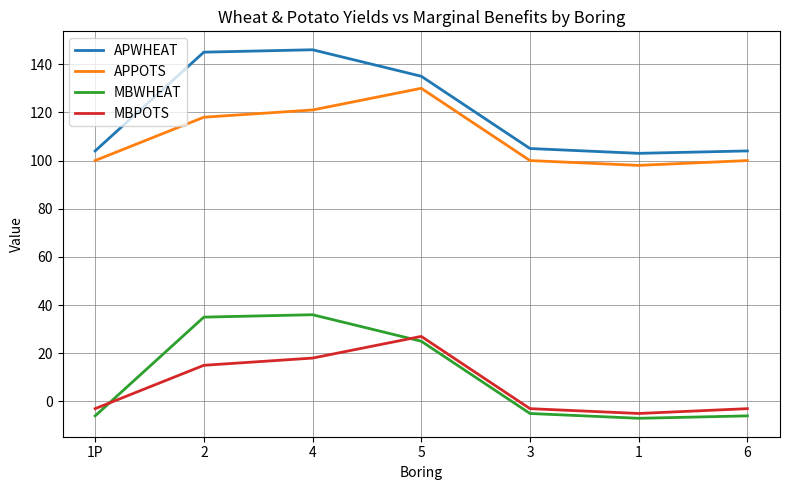

Reading left to right, extract all data points from this chart.

APWHEAT: 104	145	146	135	105	103	104
APPOTS: 100	118	121	130	100	98	100
MBWHEAT: -6	35	36	25	-5	-7	-6
MBPOTS: -3	15	18	27	-3	-5	-3